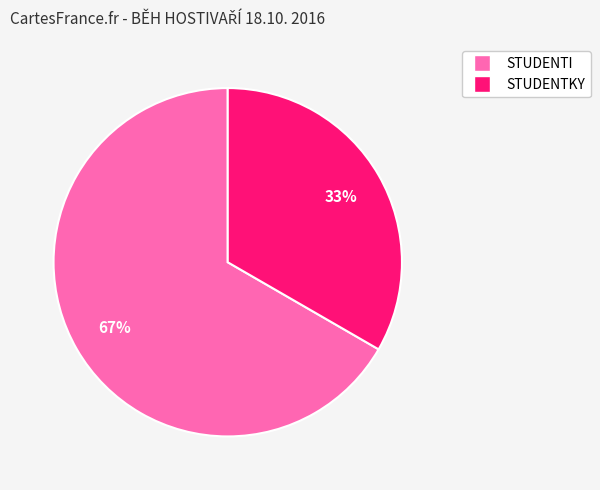

Do STUDENTKY and STUDENTI together represent more than half of the pie?

Yes